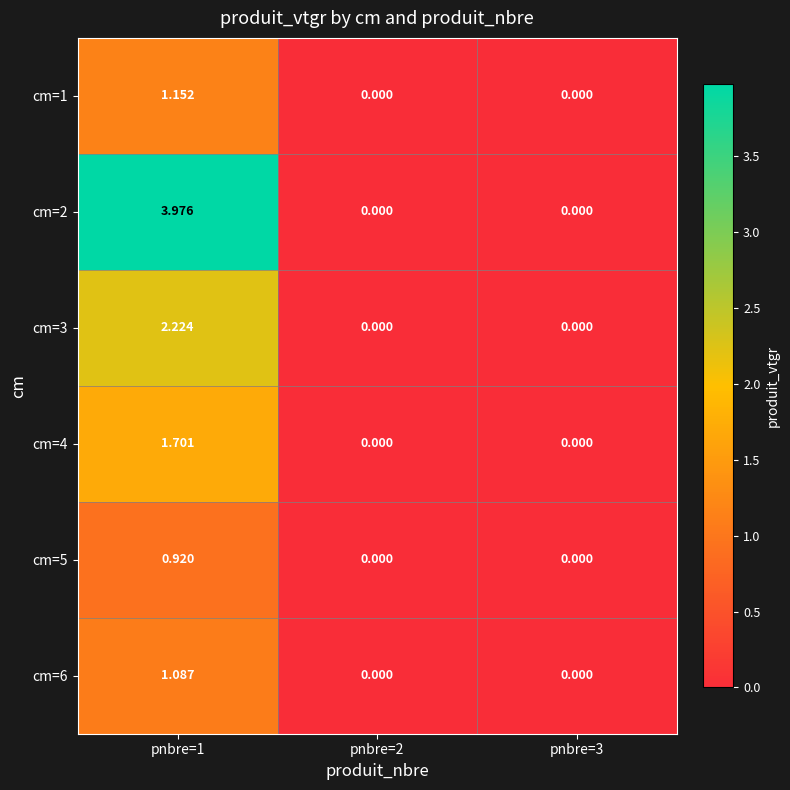

Is the value of cm=3 at pnbre=3 greater than the value of cm=5 at pnbre=1?

No